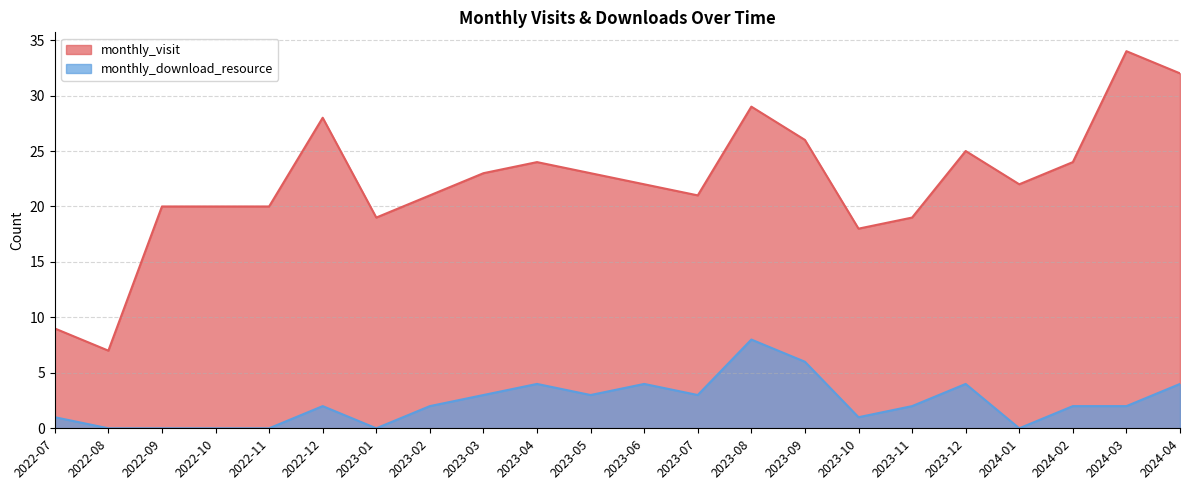

What is the difference between the monthly_visit values at 2024-04 and 2023-08?

3